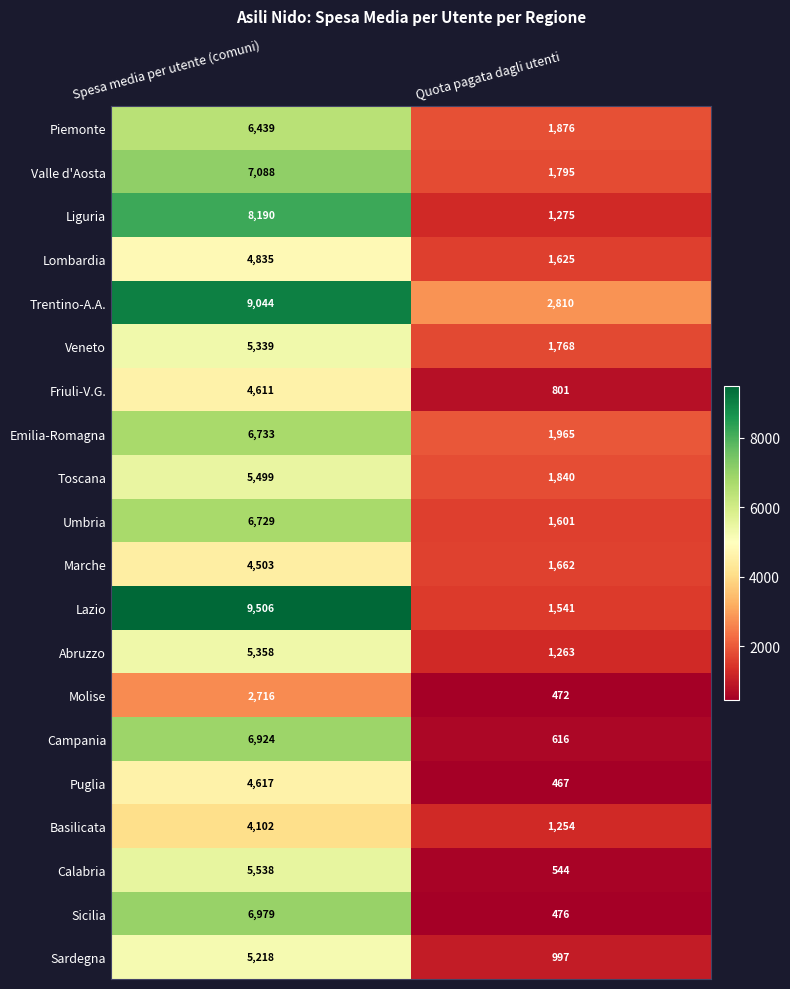

The value of Abruzzo at Spesa media per utente (comuni) is 2379. True or false?

False